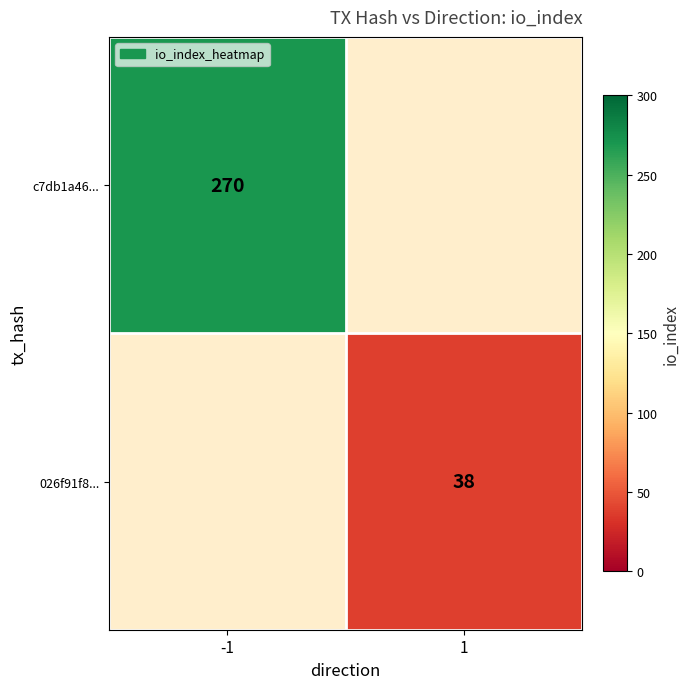

Between -1 and 1, which is larger?

1